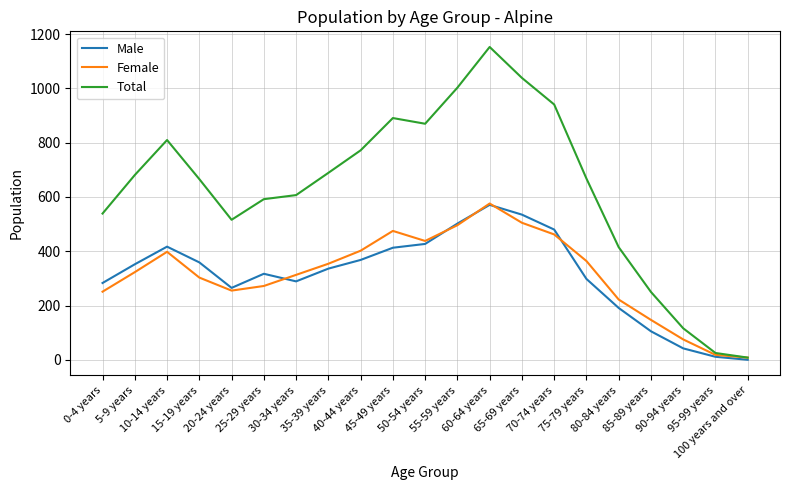

How many interior local valleys does the Total series have?

2